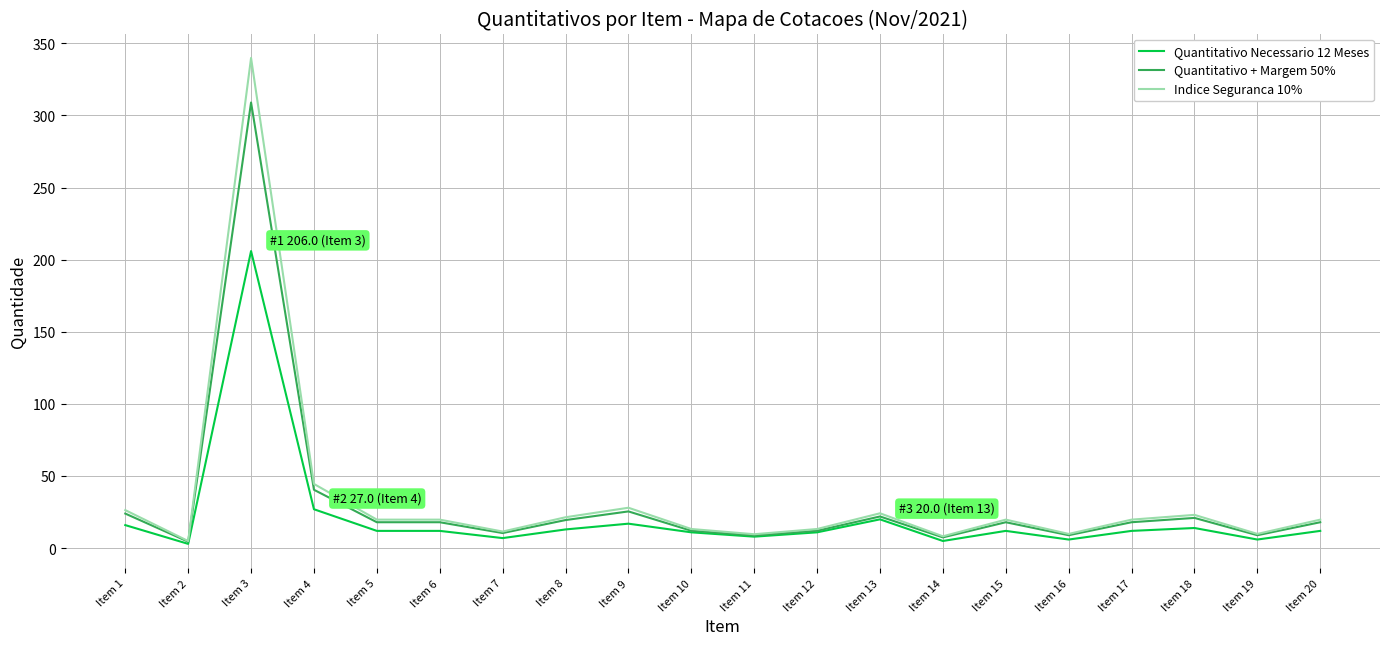

Which series has the widest spread of values?

Indice Seguranca 10%